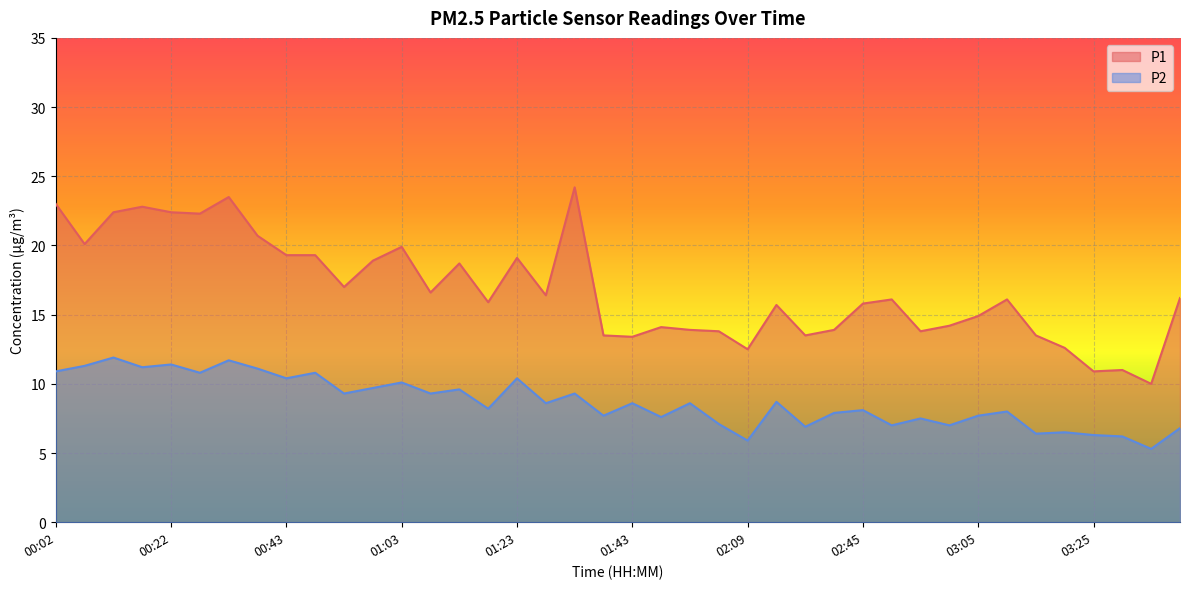

What value does the P1 series have at 03:15?

13.5